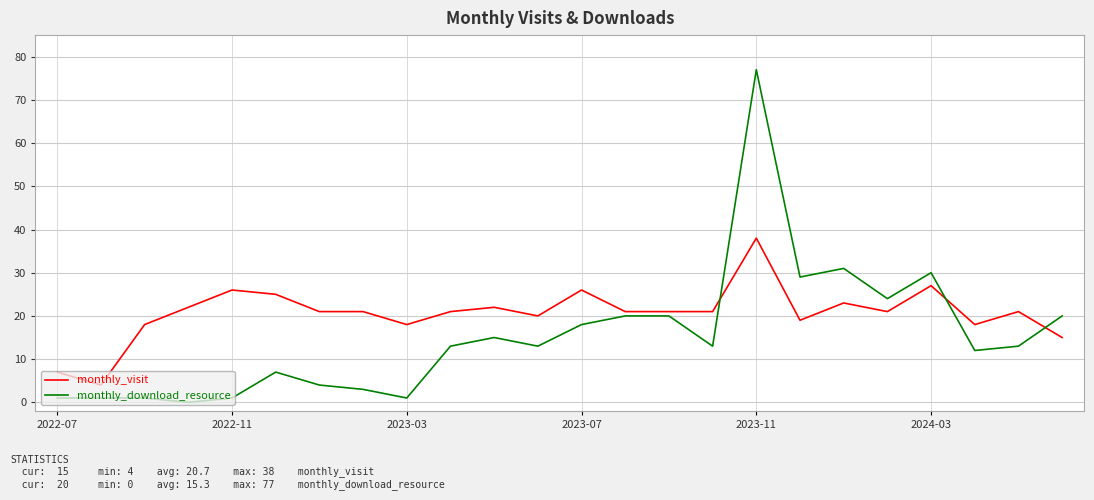

Which series has the largest range (max minus min)?

monthly_download_resource